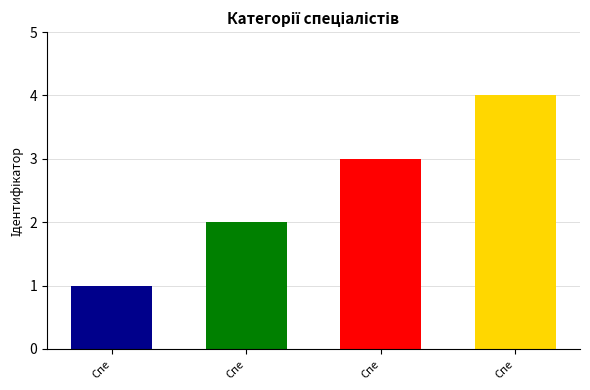

How many data points are less than 3?

2